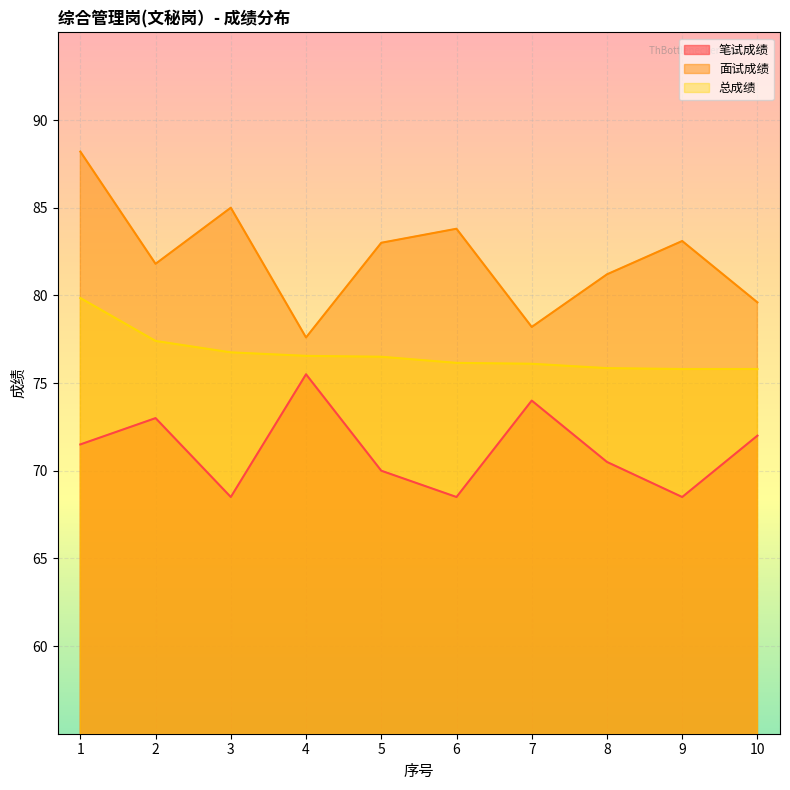

What is the approximate value of 面试成绩 at 1?

88.2